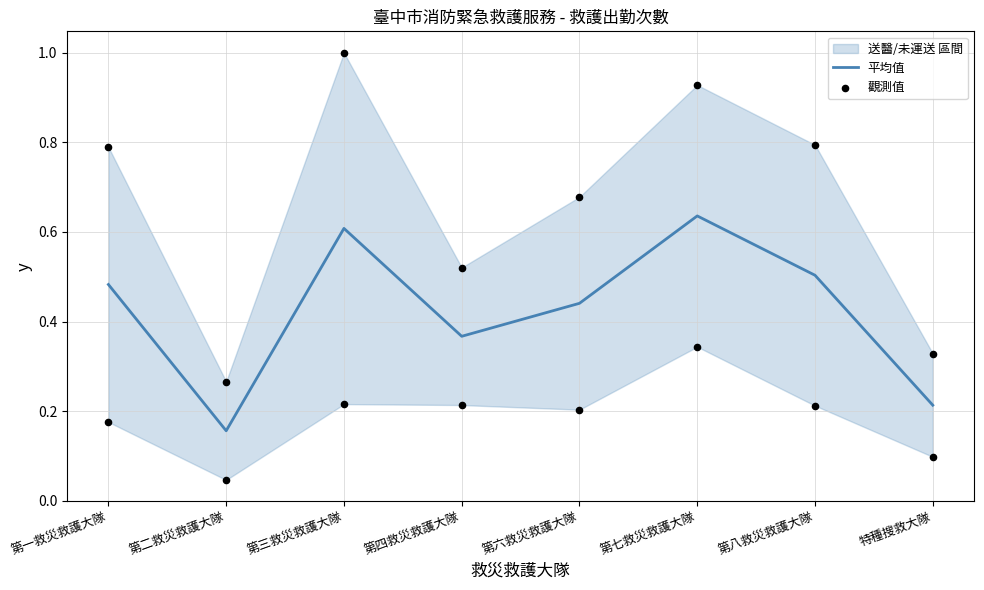

What is the change in value from 第七救災救護大隊 to 特種搜救大隊?

-0.4